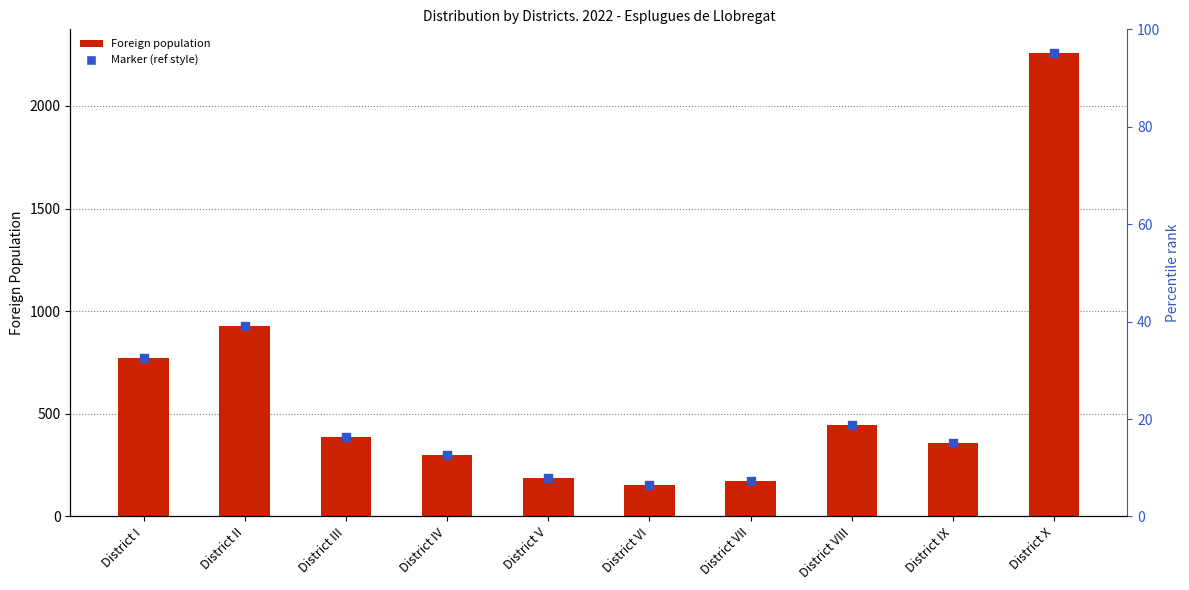

What is the change in value from District I to District IV?

-473